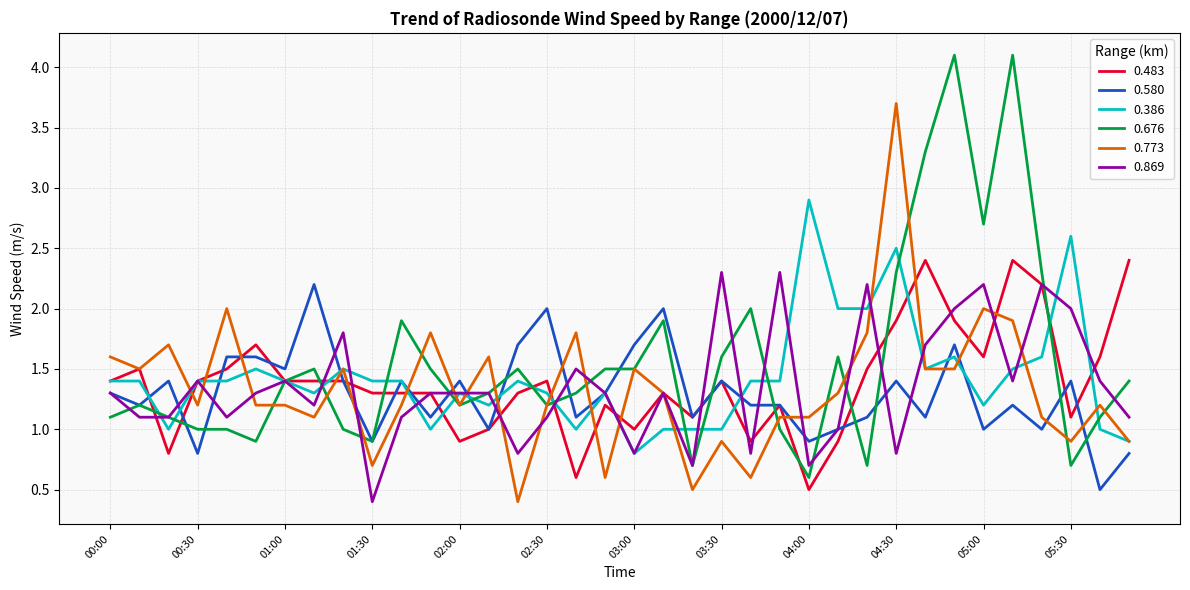

What is the lowest value of the 0.676 series?

0.6